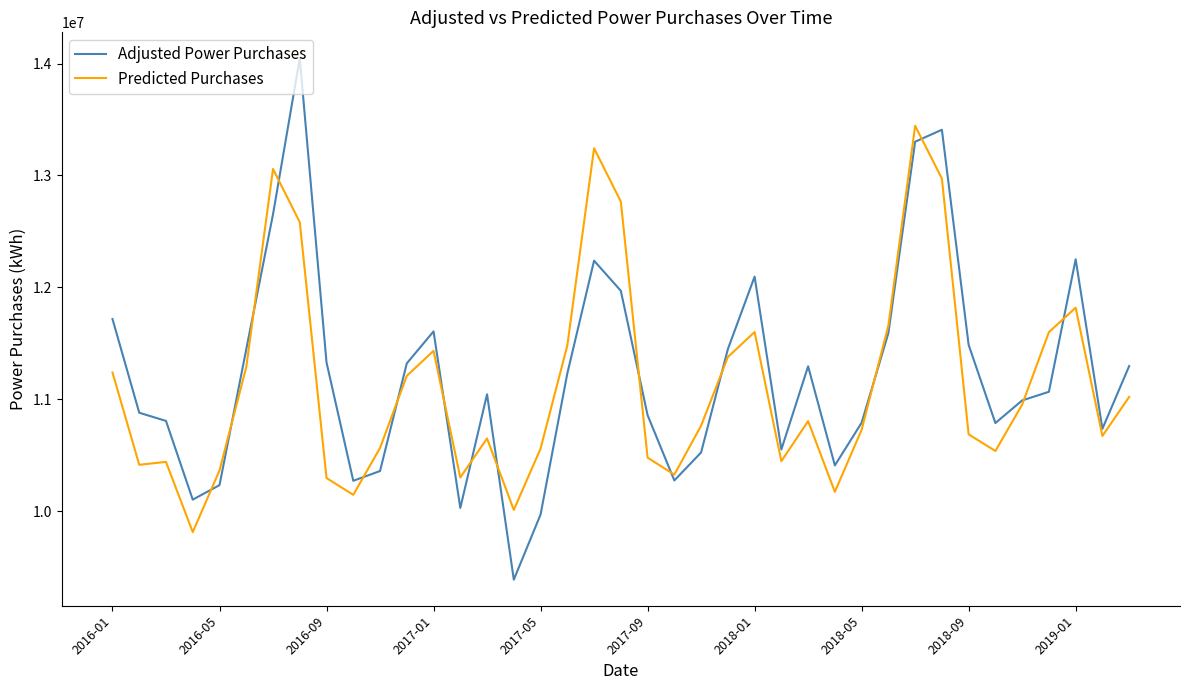

List the series in order of their overall mean, highest first.

Adjusted Power Purchases, Predicted Purchases